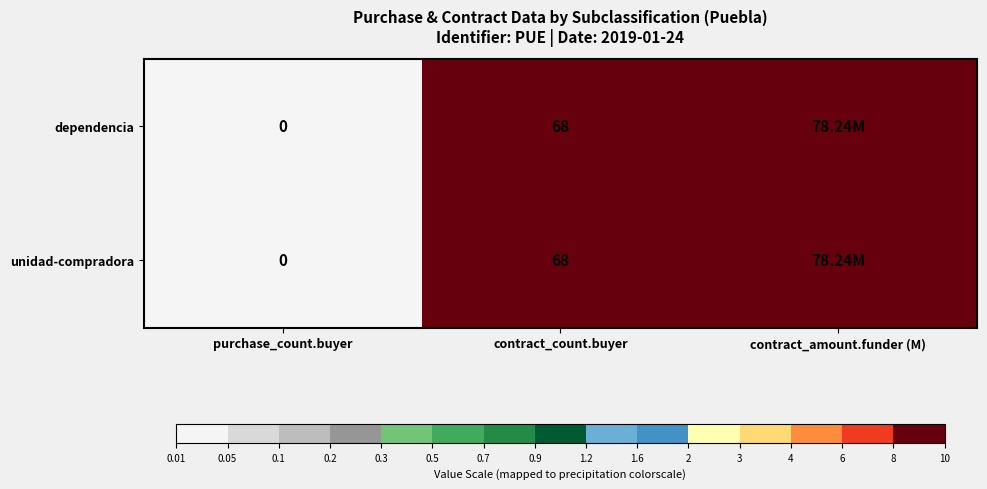

What is the total value across all series at contract_count.buyer?

136